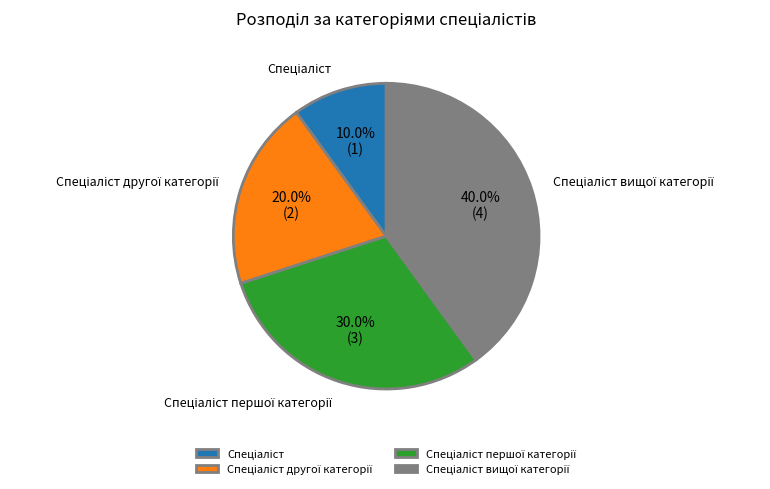

Does any single category account for the majority?

No